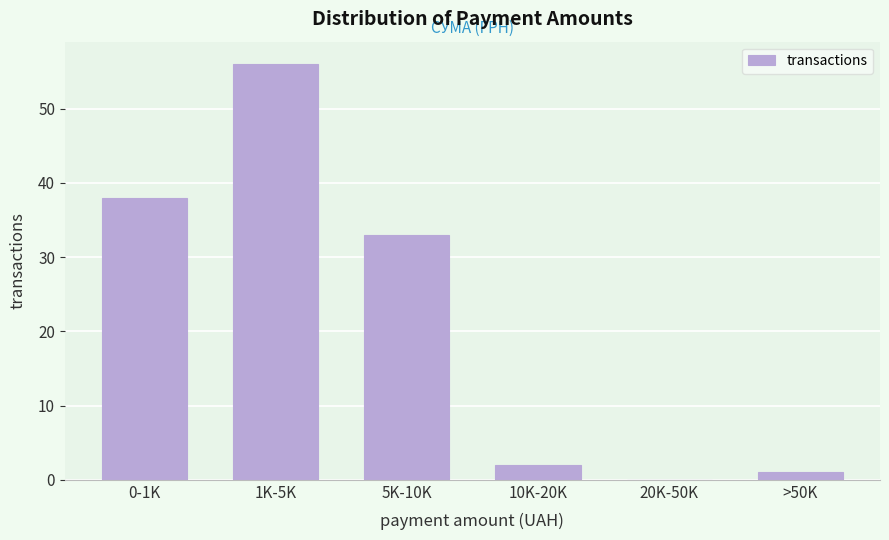

Reading left to right, extract all data points from this chart.

0-1K=38	1K-5K=56	5K-10K=33	10K-20K=2	20K-50K=0	>50K=1